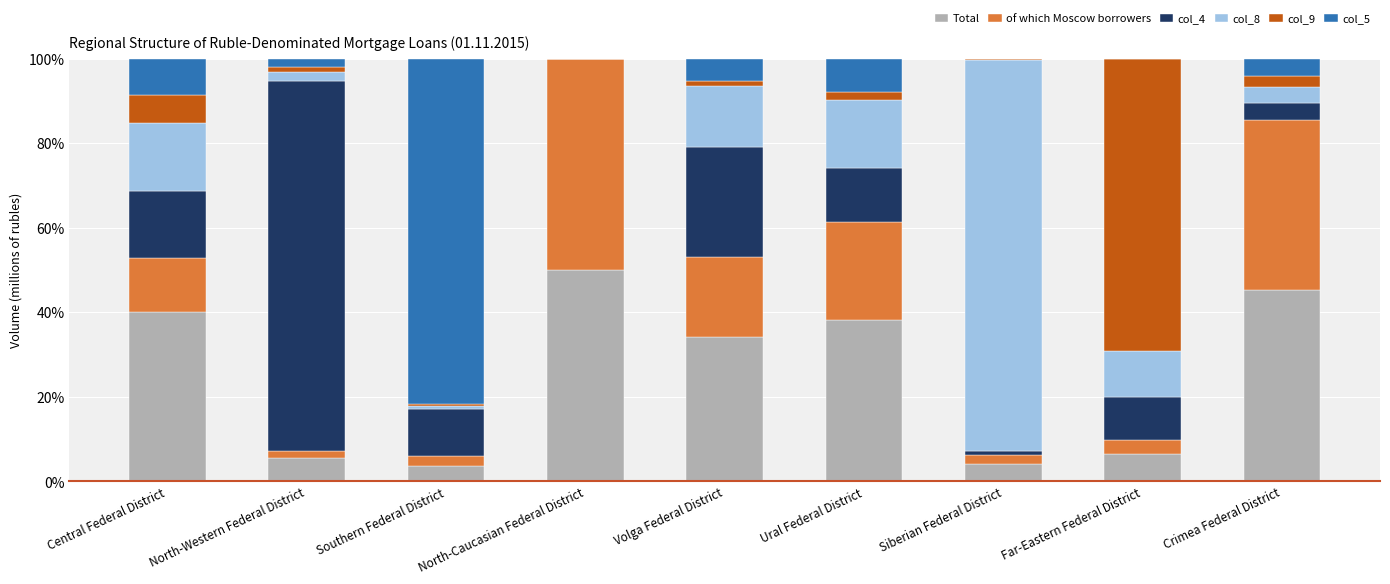

At which label does Total reach its peak?

North-Caucasian Federal District